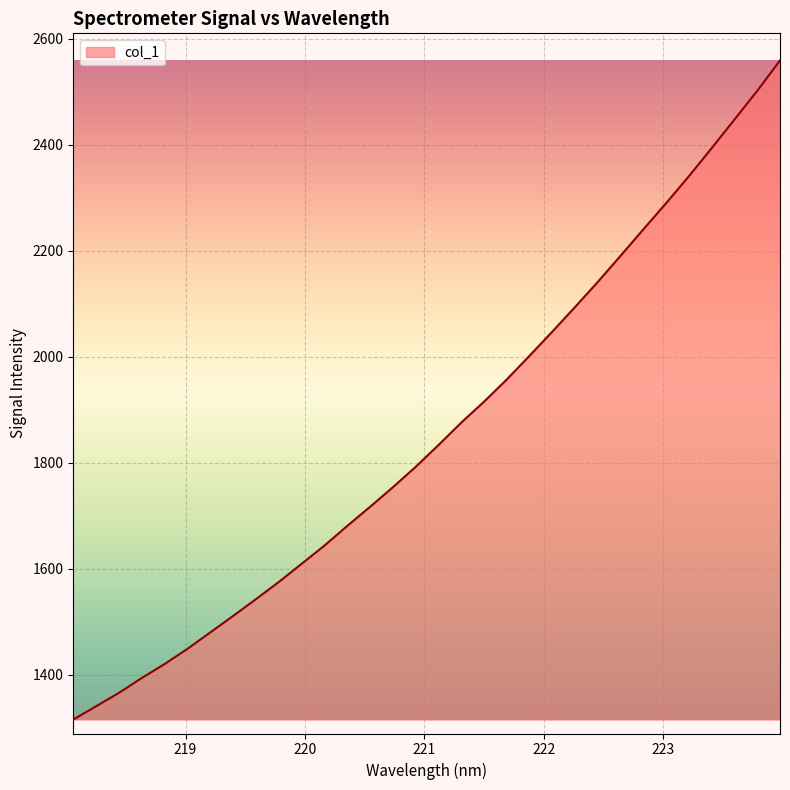

What is the maximum value shown in the chart?

2558.7